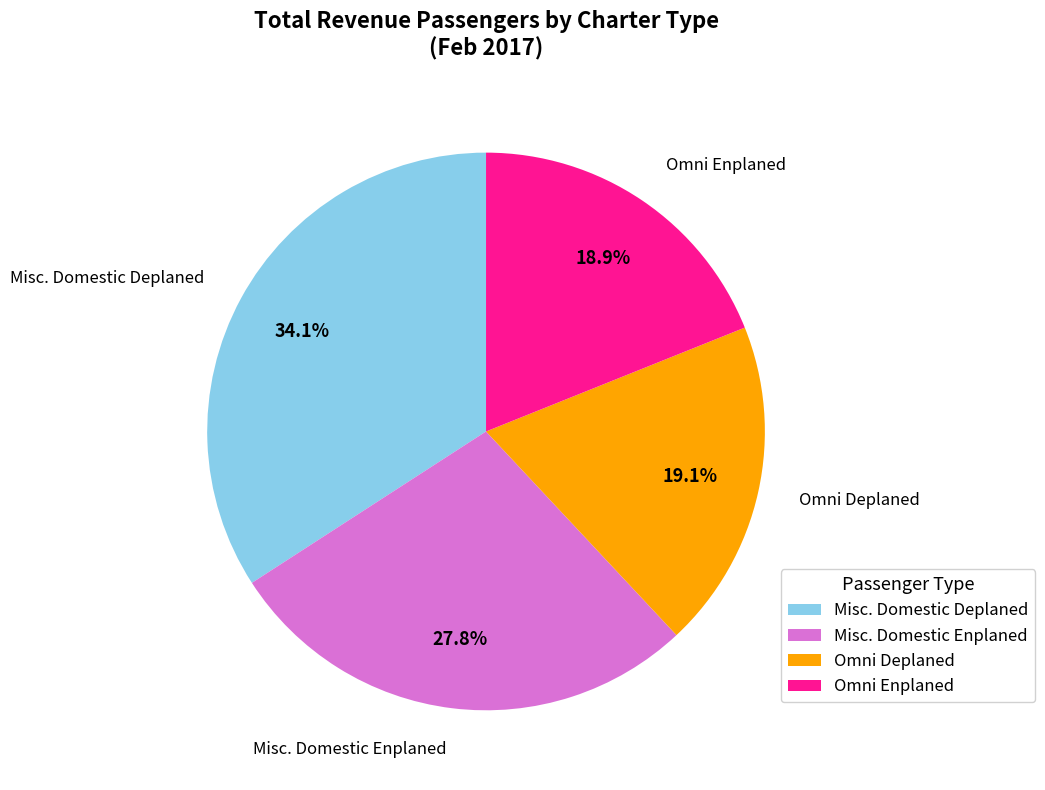

To the nearest percent, what is the difference between the largest and smallest slice percentages?

15%